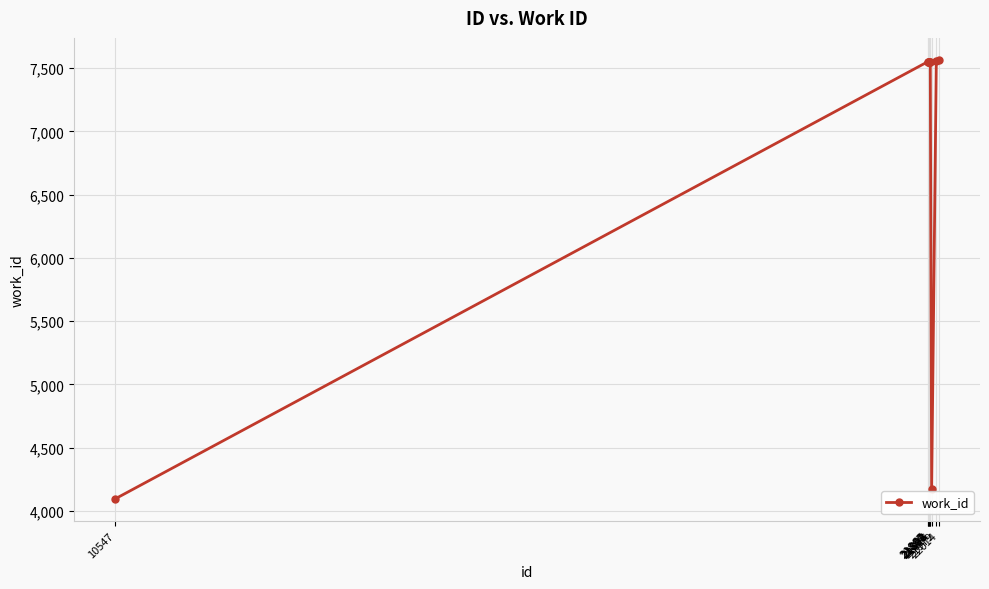

What is the sum of all values?

68694